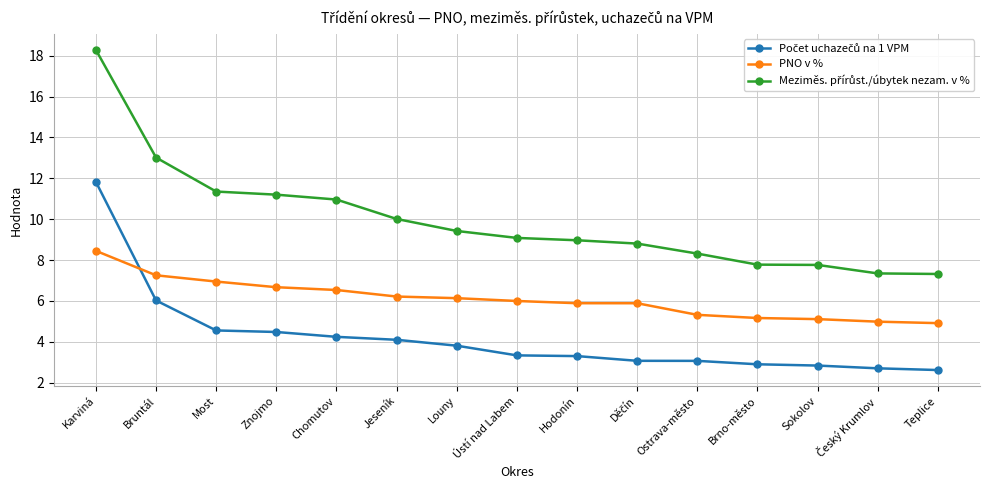

Does the chart display data point markers on the line(s)?

Yes